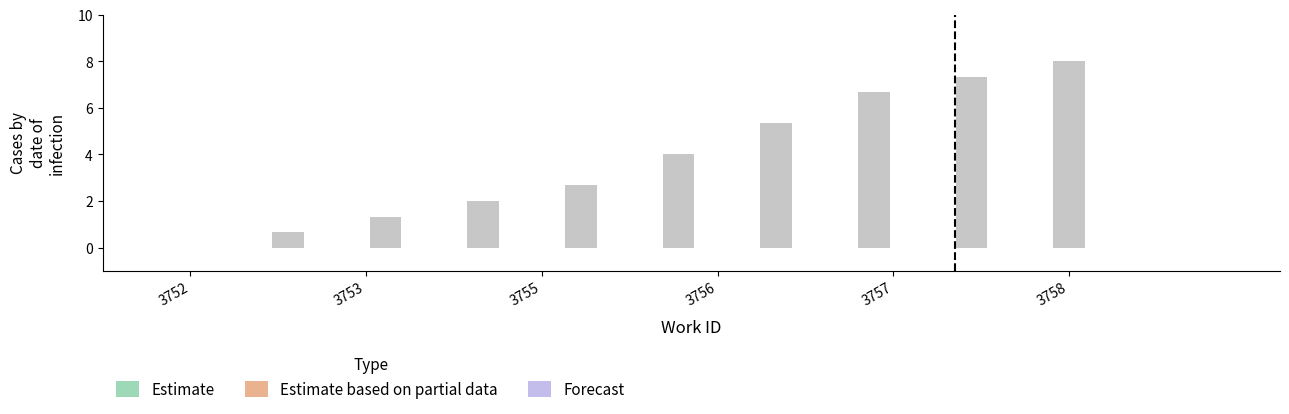

Rank the categories by value from highest to lowest.

3758, 3757, 3757, 3756, 3756, 3755, 3753, 3753, 3752, 3752